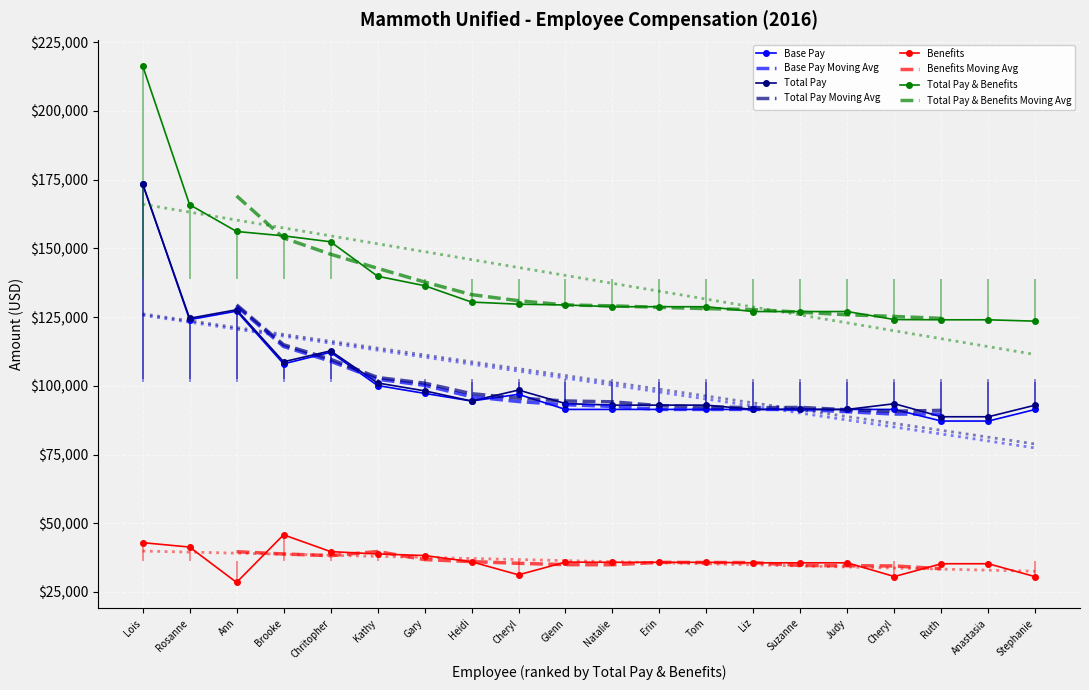

True or false: Total Pay & Benefits and Total Pay cross at least once.

False